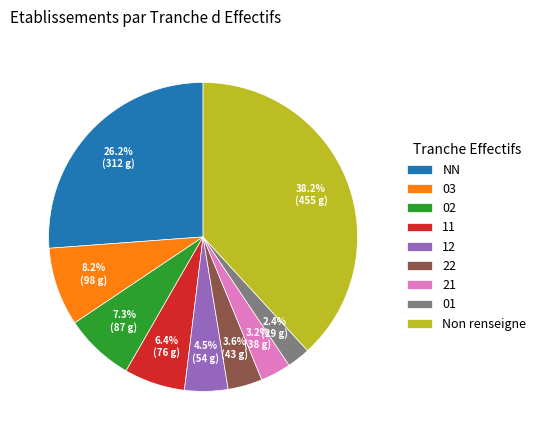

How many slices are in this pie chart?

9